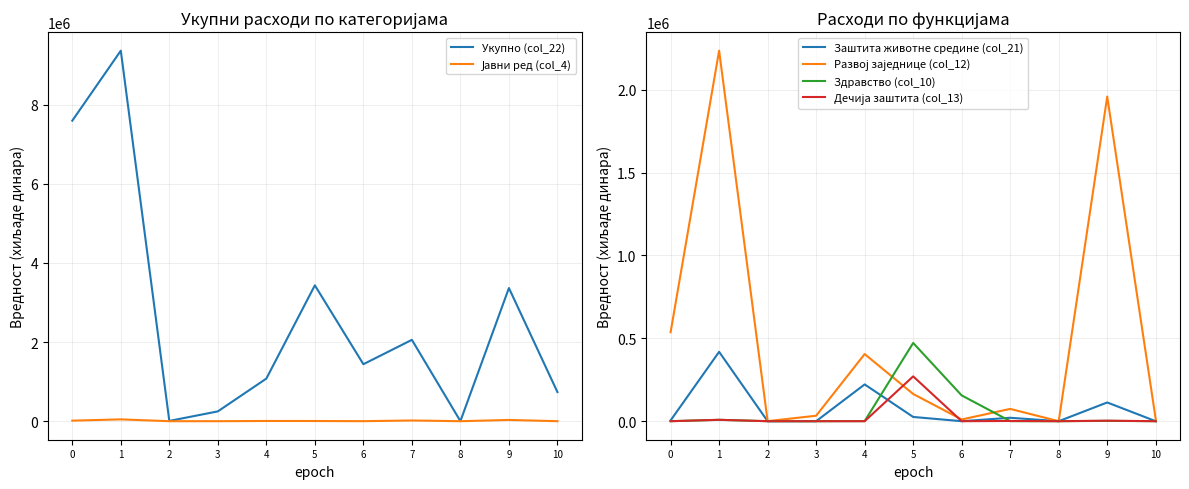

Does the chart have visible grid lines?

Yes